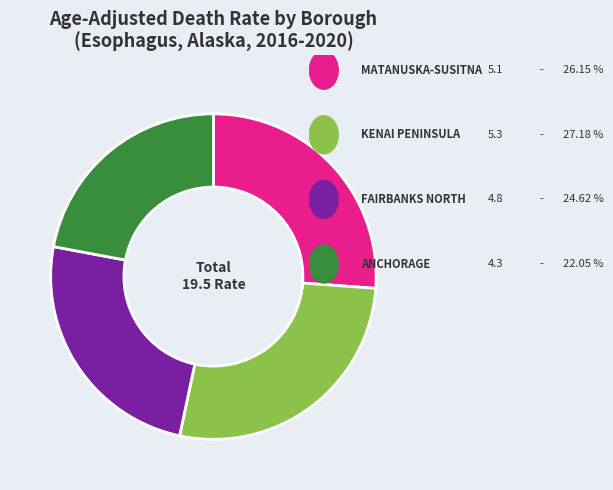

Is there a majority slice in this chart?

No